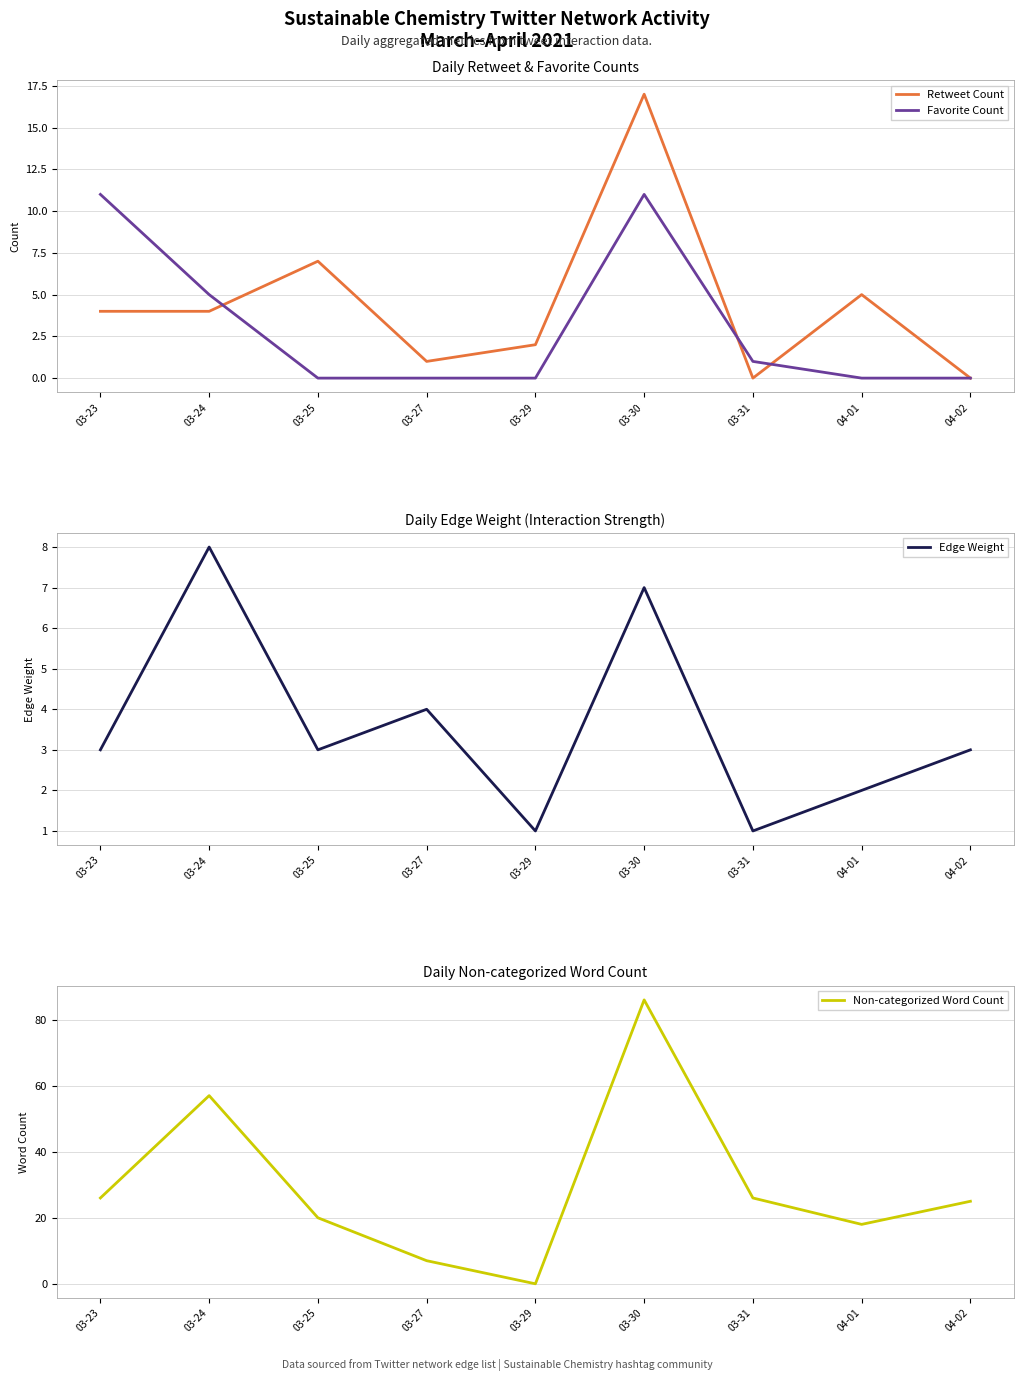

In Non-categorized Word Count, how many points are lower than both neighbors (excluding endpoints)?

2